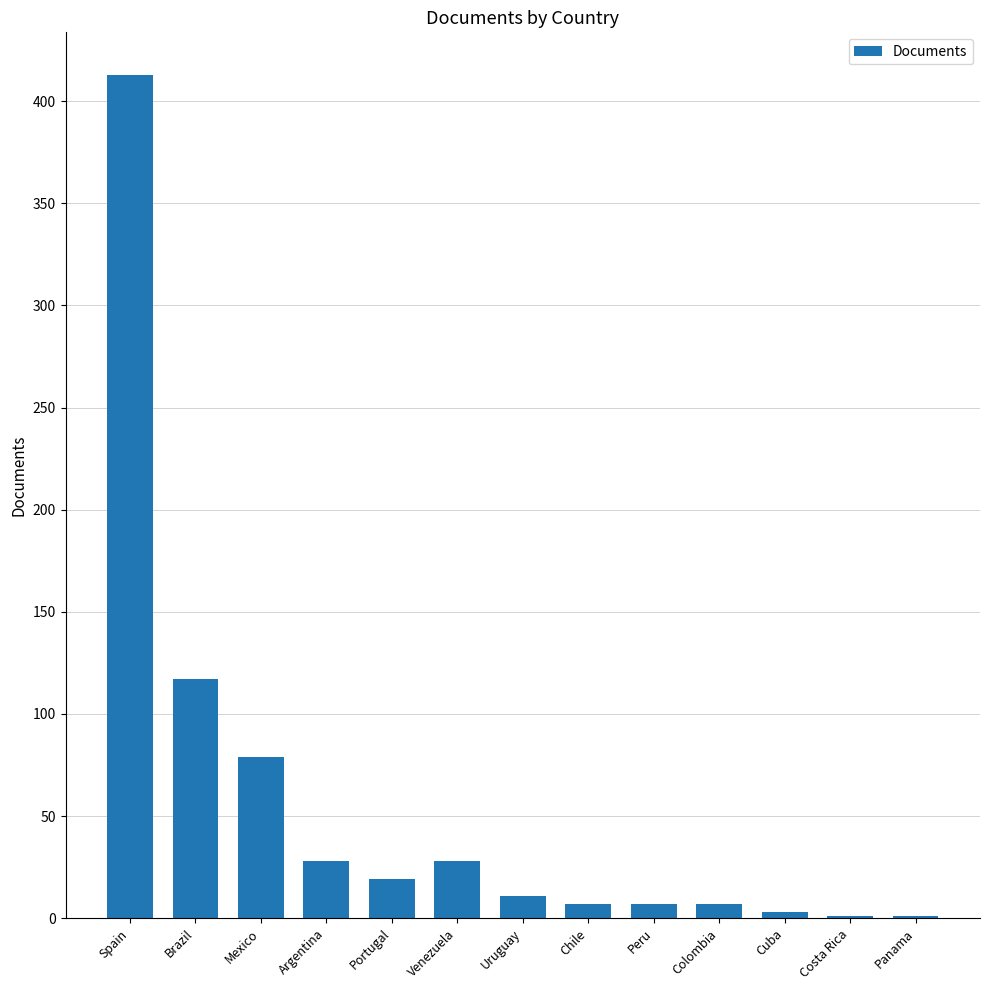

The chart shows a value of 7 at Peru. True or false?

True